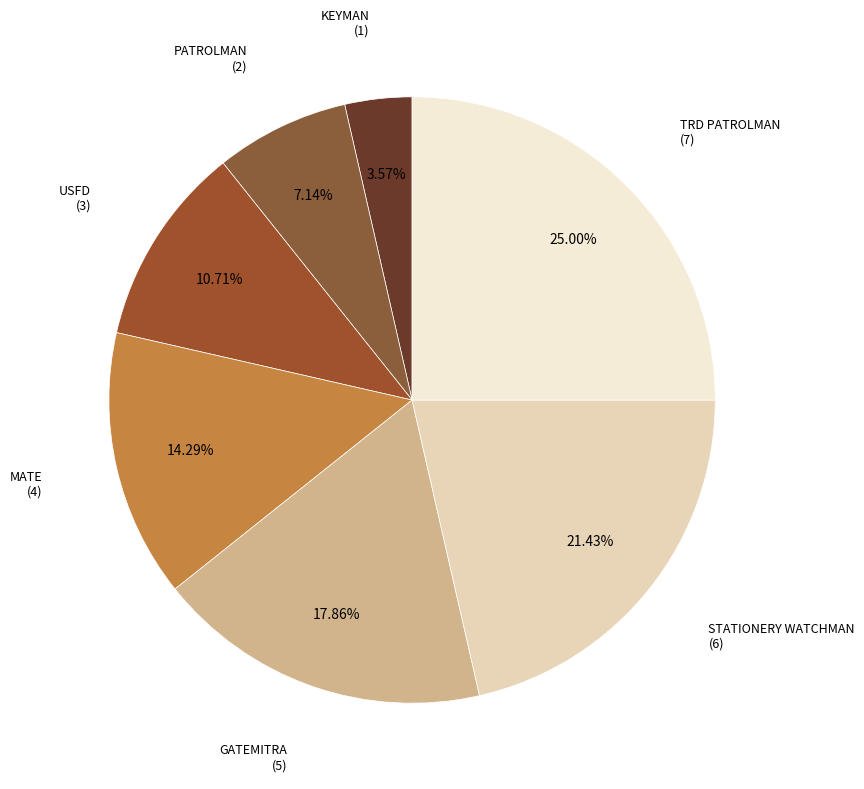

What is the smallest slice in the pie chart?

KEYMAN